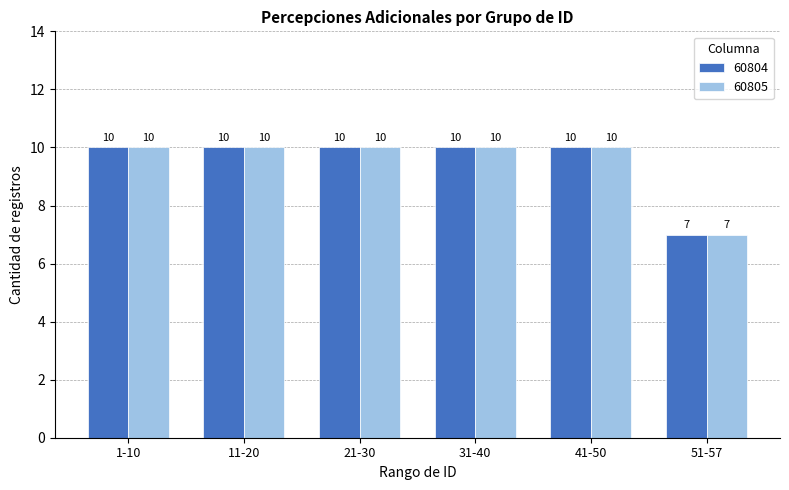

What is the value of the 60805 bar at the 6th from the left?

7